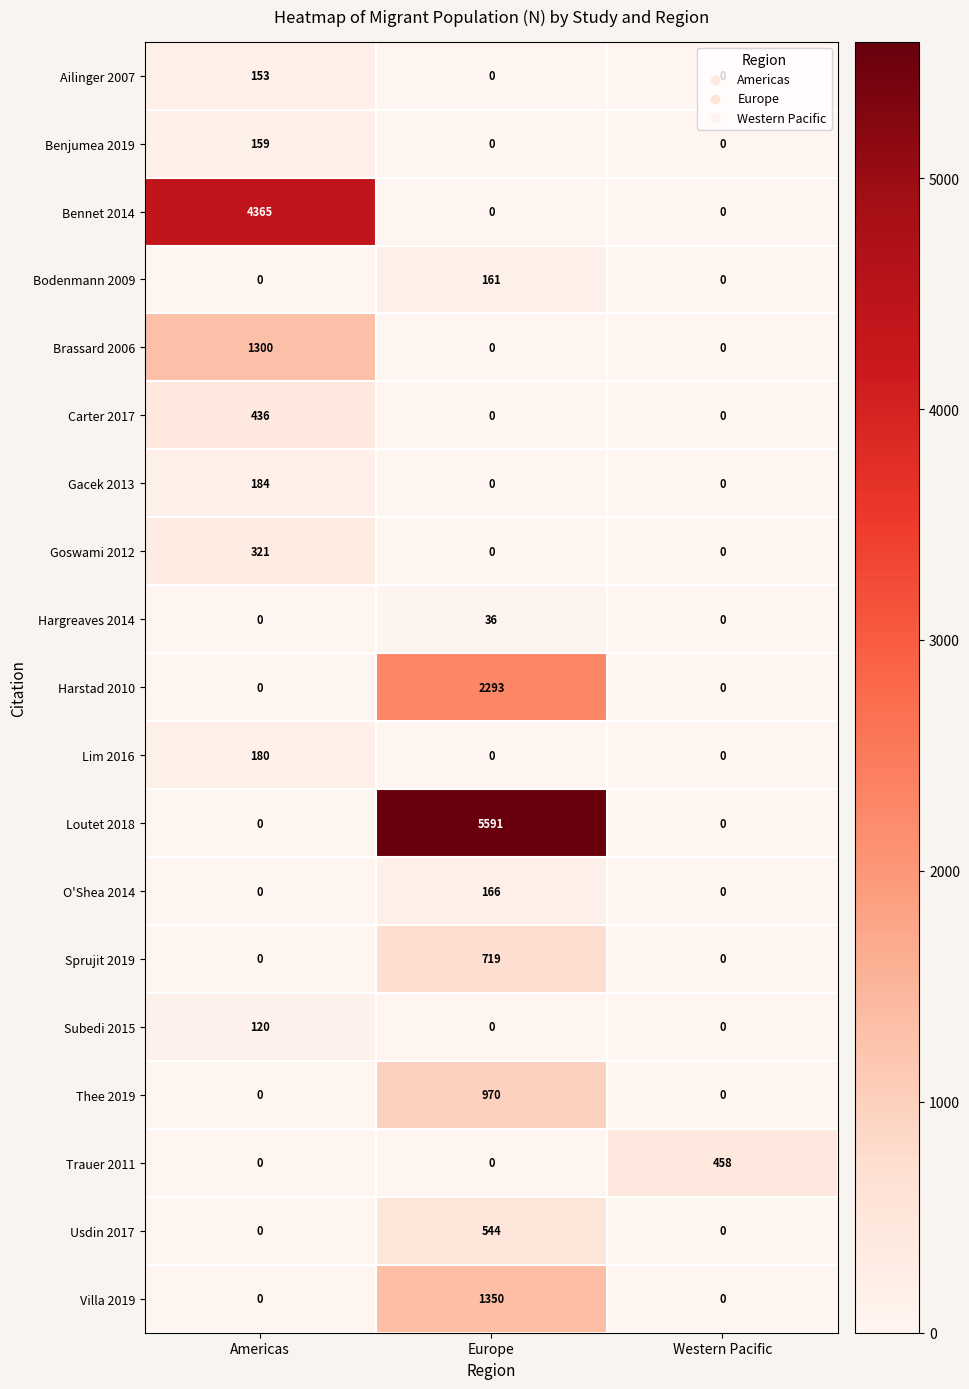

What is the difference between the highest and lowest values at Western Pacific?

458